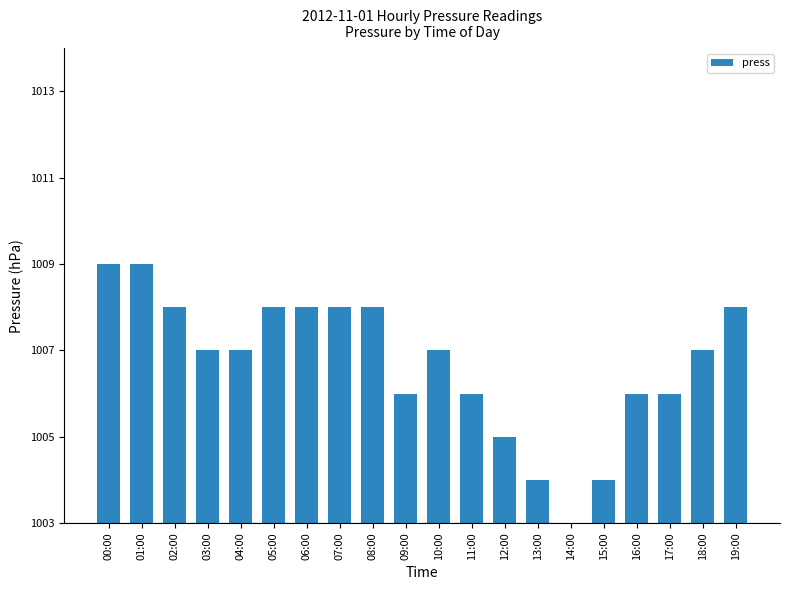

The value at 02:00 is 5. True or false?

True